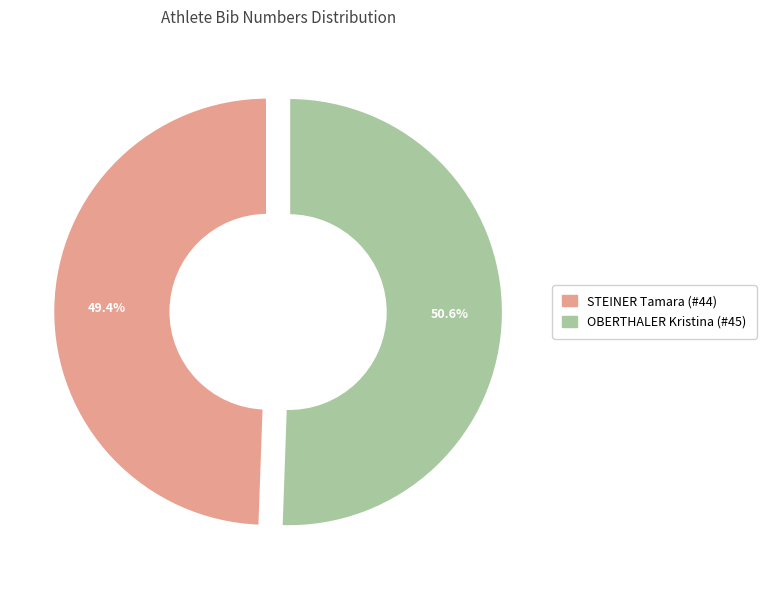

Count the number of slices in the pie.

2